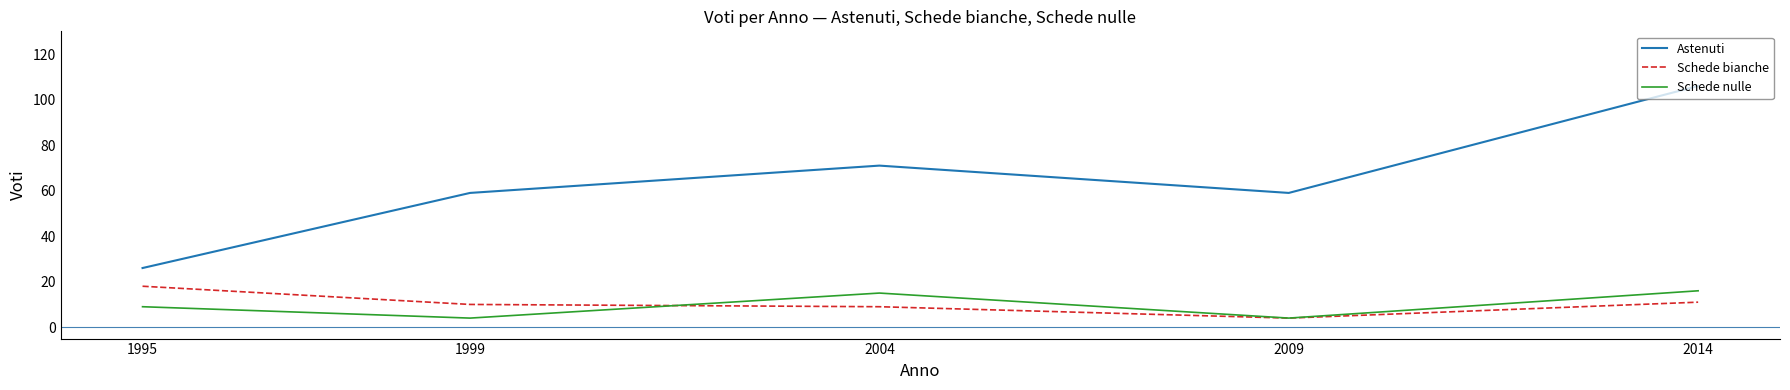

How many lines are shown in the chart?

3